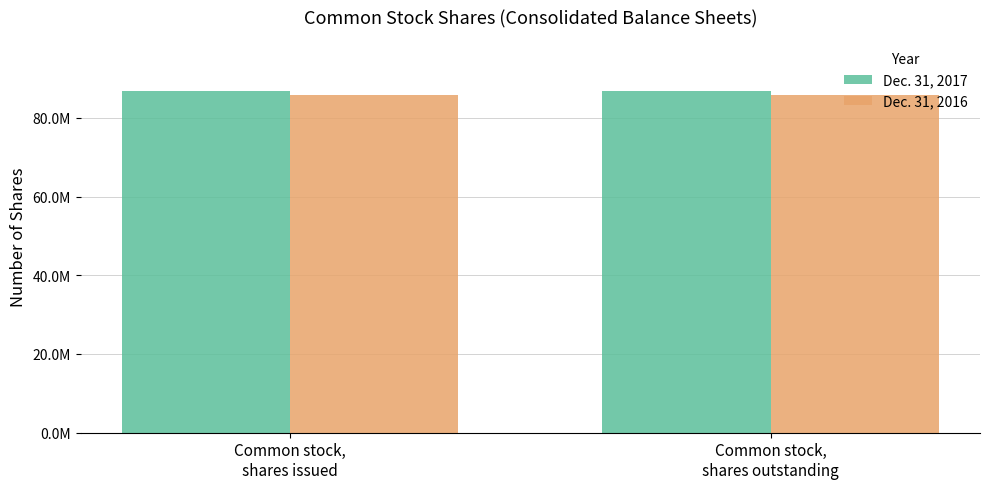

Which series has the largest total across all categories?

Dec. 31, 2017